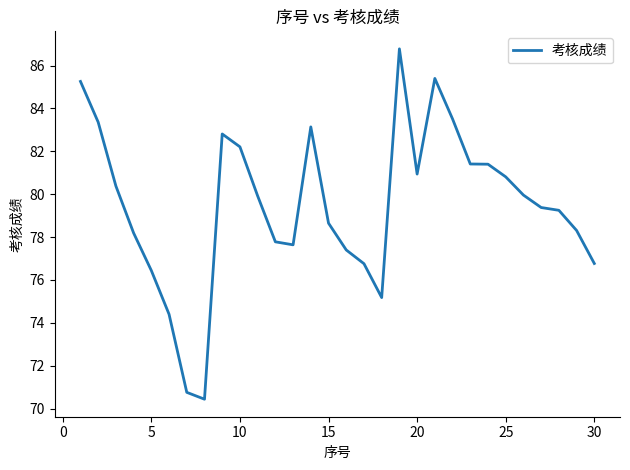

What is the minimum value shown in the chart?

70.4